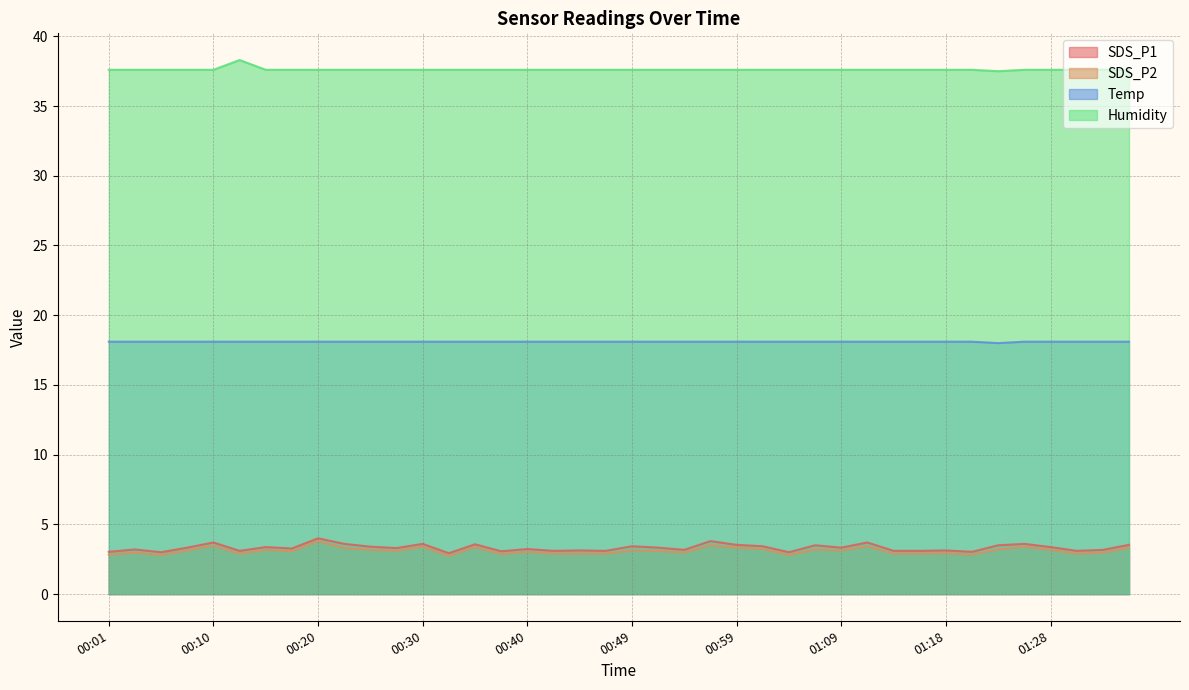

What is the sum of all Humidity values?

1504.6